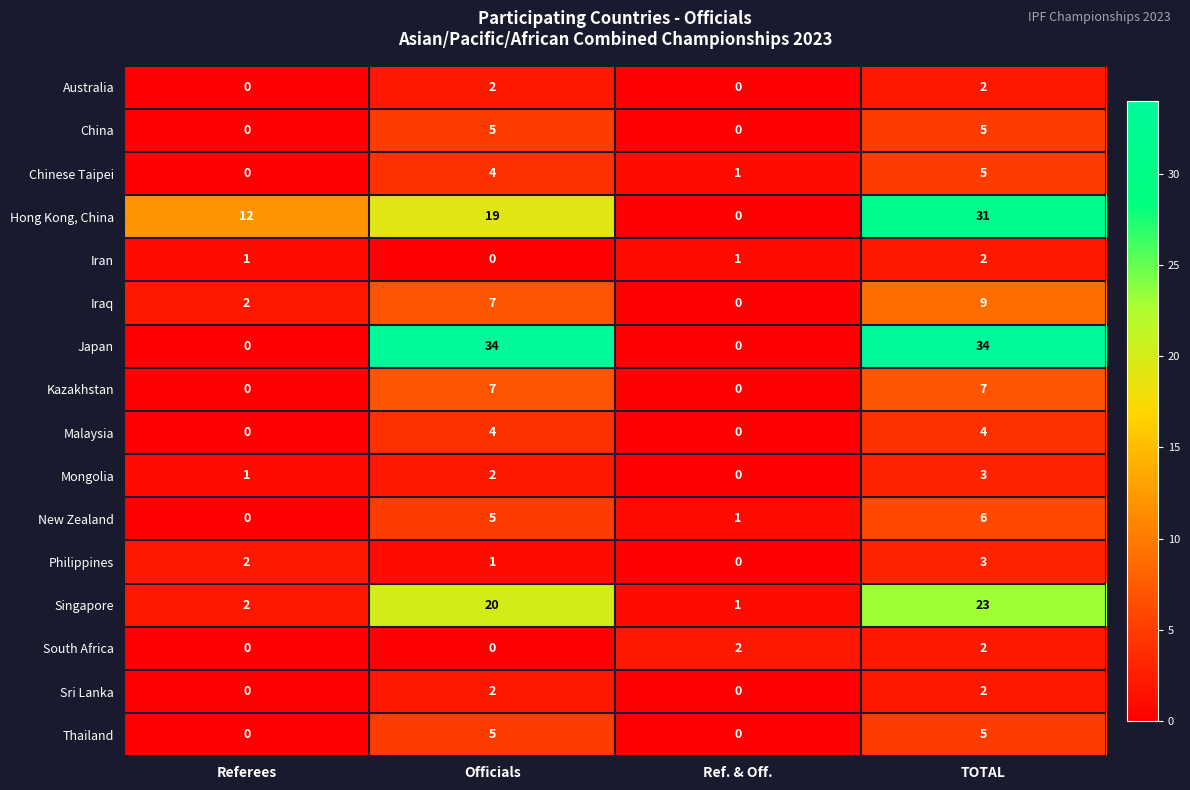

How many data points does each series have?

4